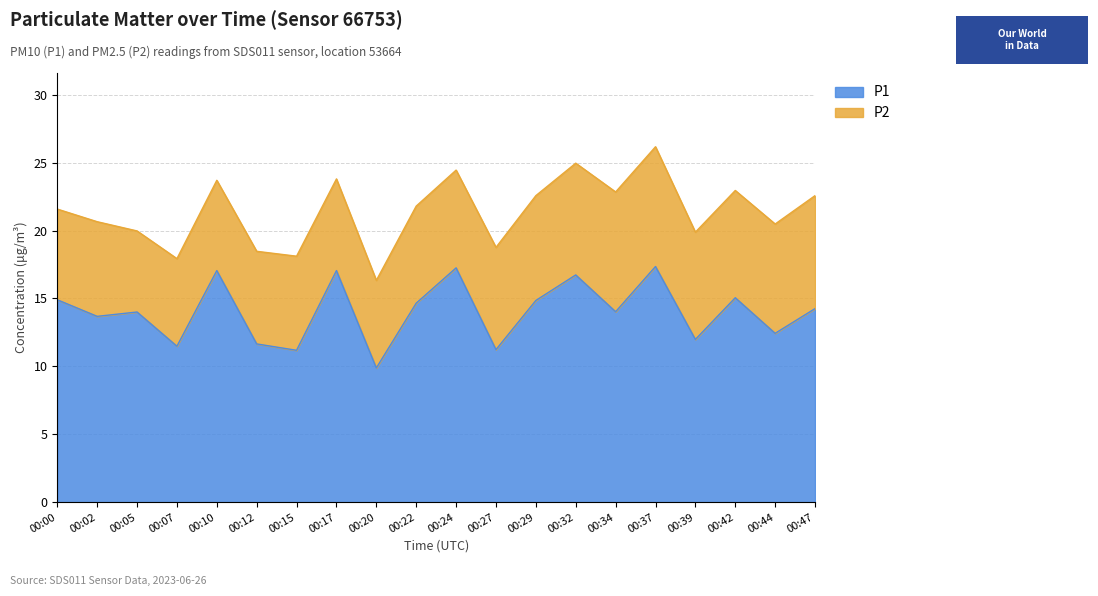

At which label does the data first exceed 14?

00:00